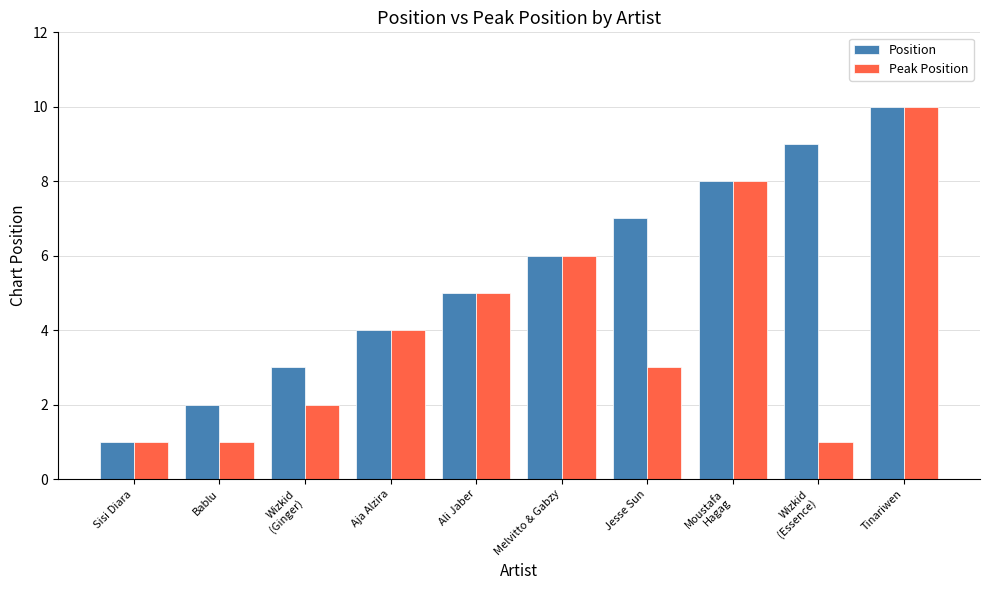

Does the chart contain any negative values?

No